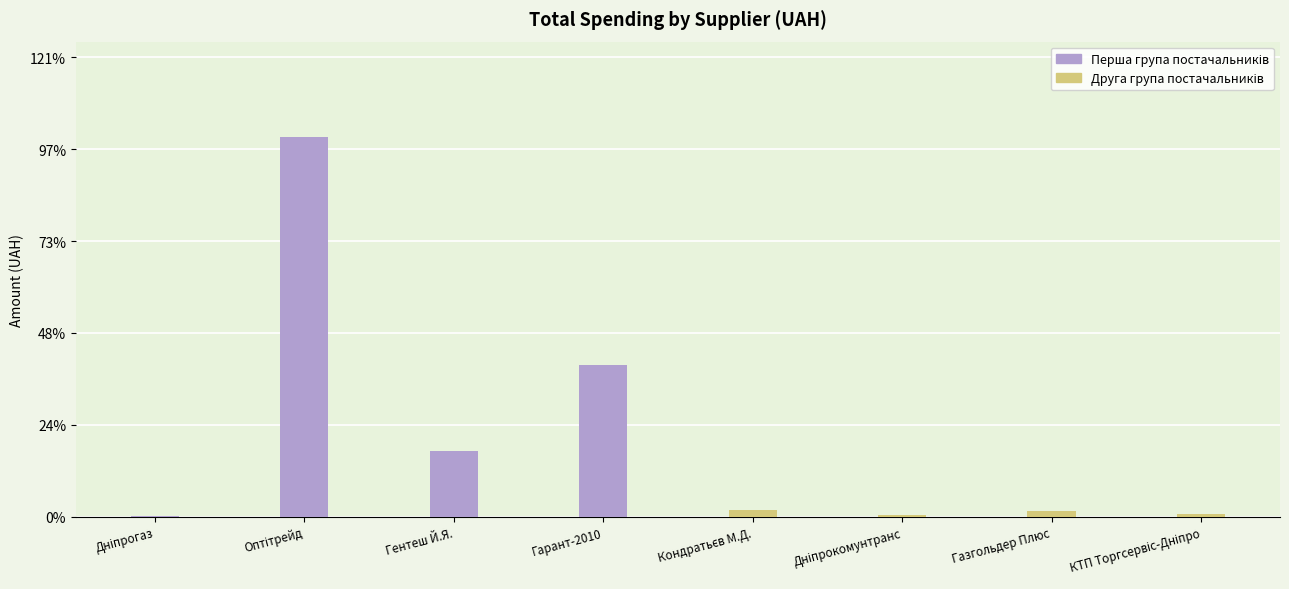

Which category has the highest value in the Перша група постачальників series?

Оптітрейд